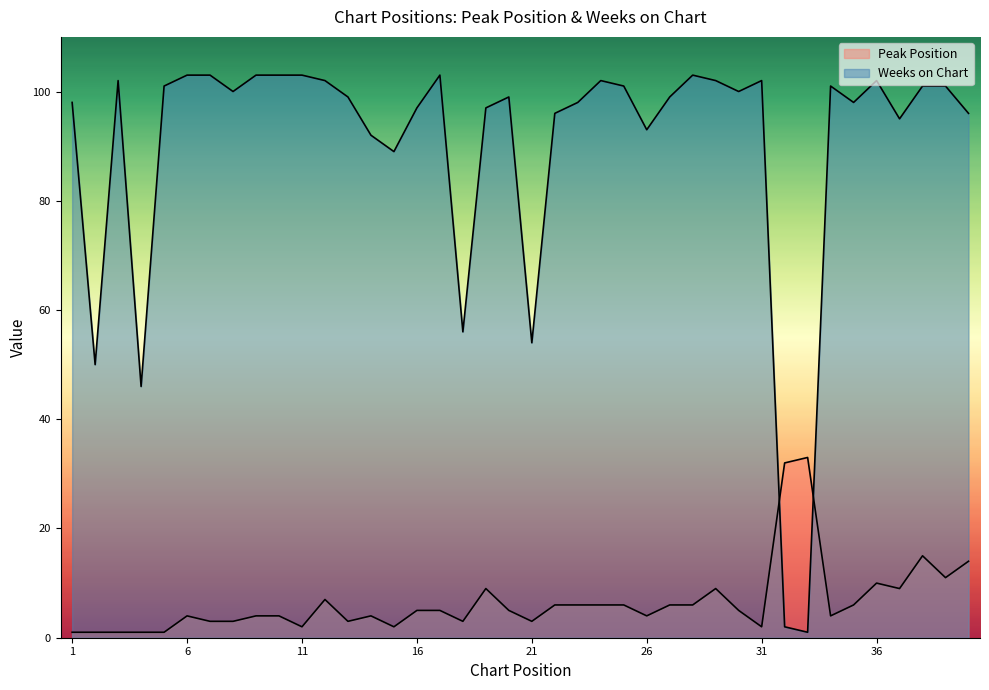

True or false: Peak Position and Weeks on Chart cross at least once.

True